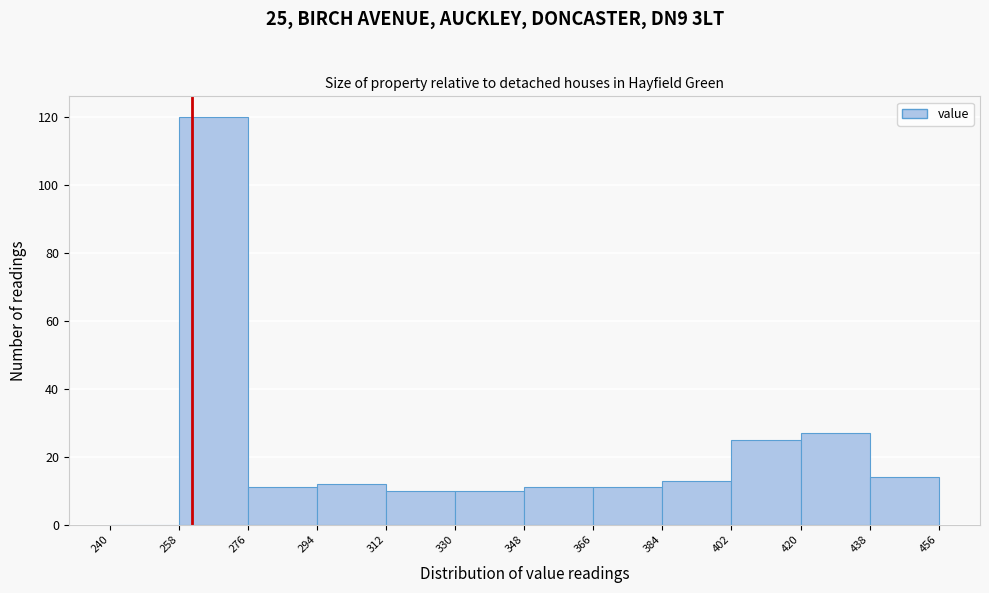

Over which range of the x-axis is the bar tallest?

258 to 276